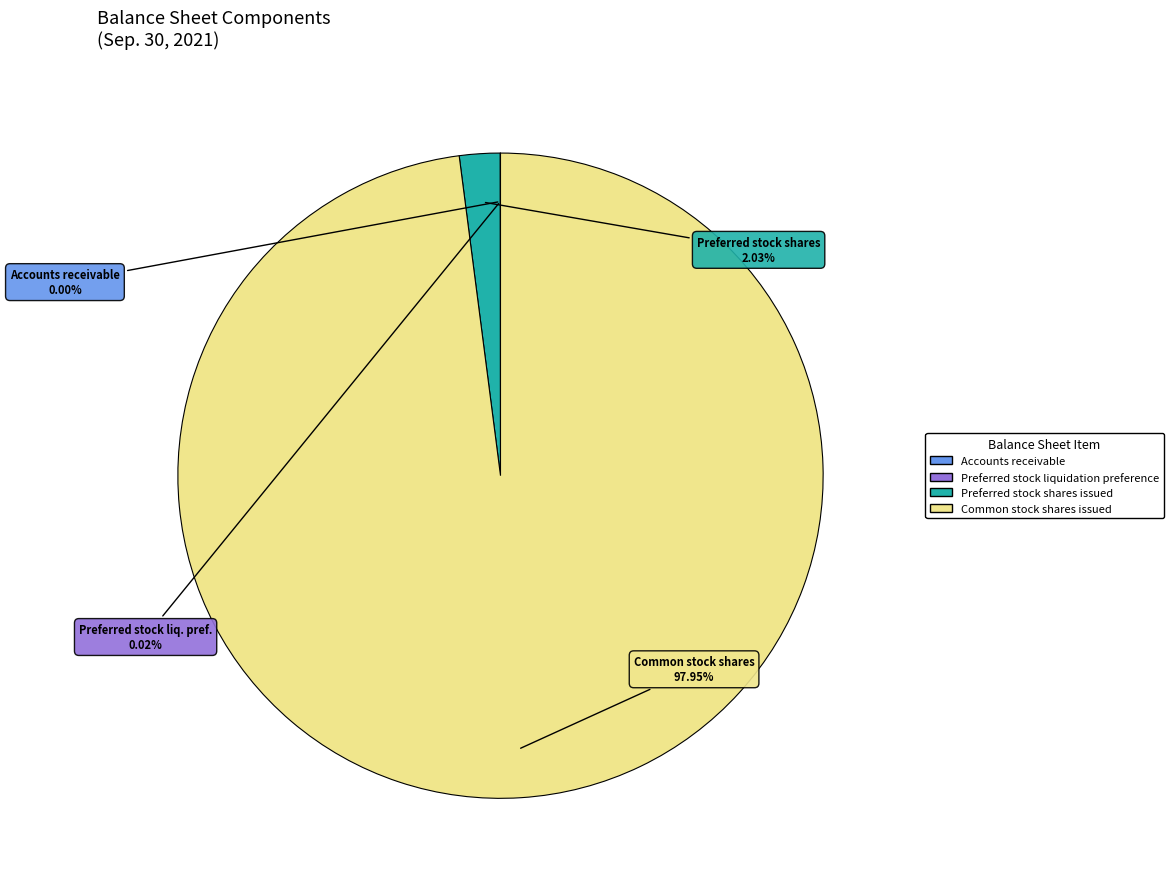

What is the largest slice in the pie chart?

Common stock shares issued